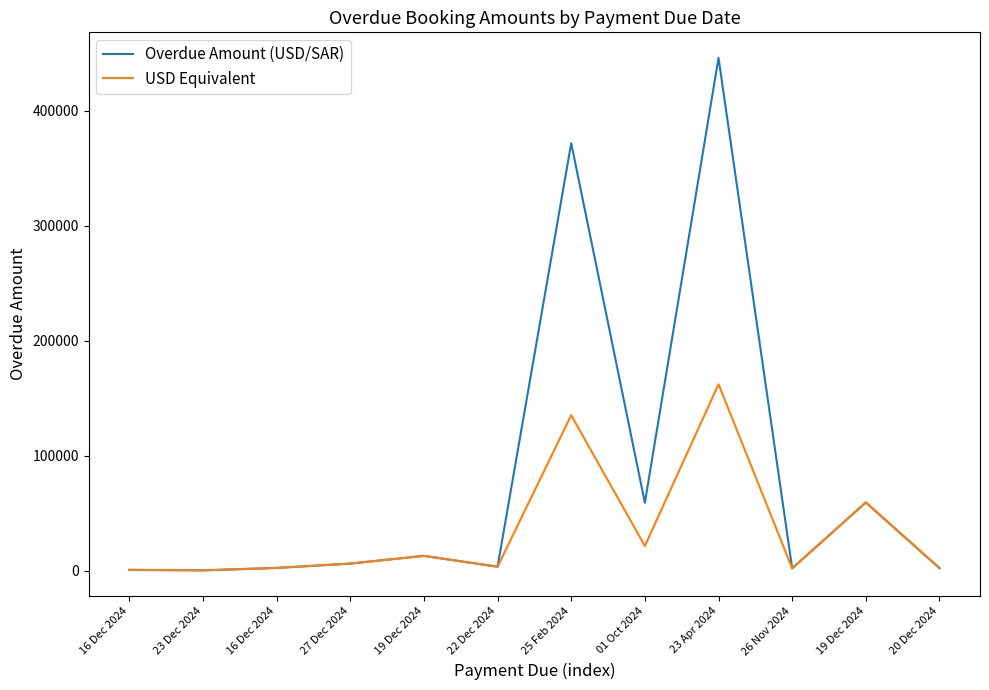

What are all the series names shown in the legend?

Overdue Amount (USD/SAR), USD Equivalent